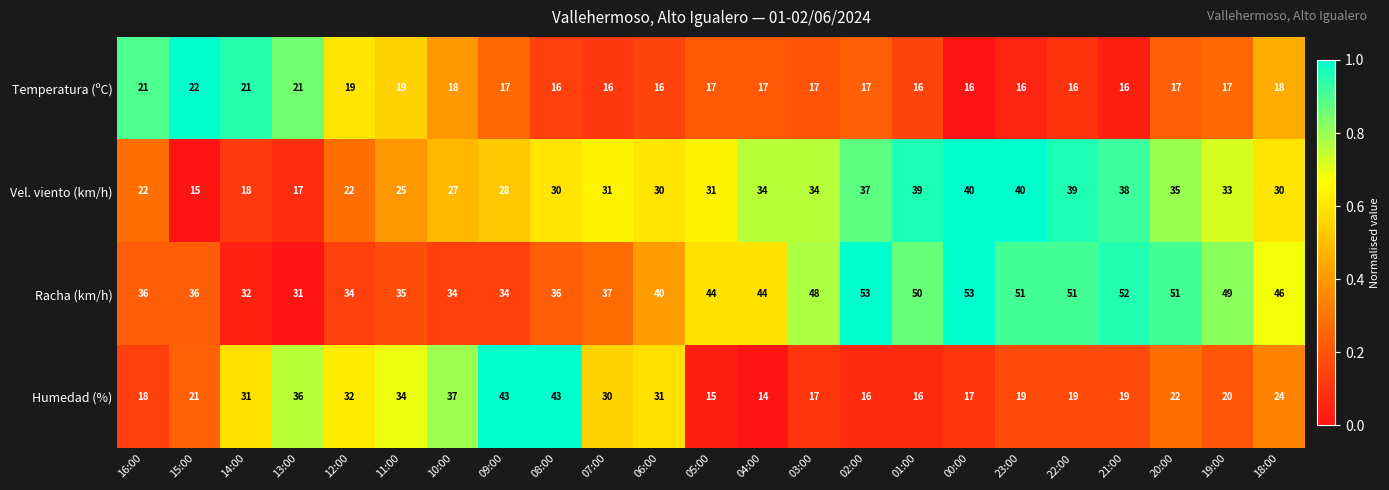

What is the difference between the second highest and minimum values in the Vel. viento (km/h) series?

25